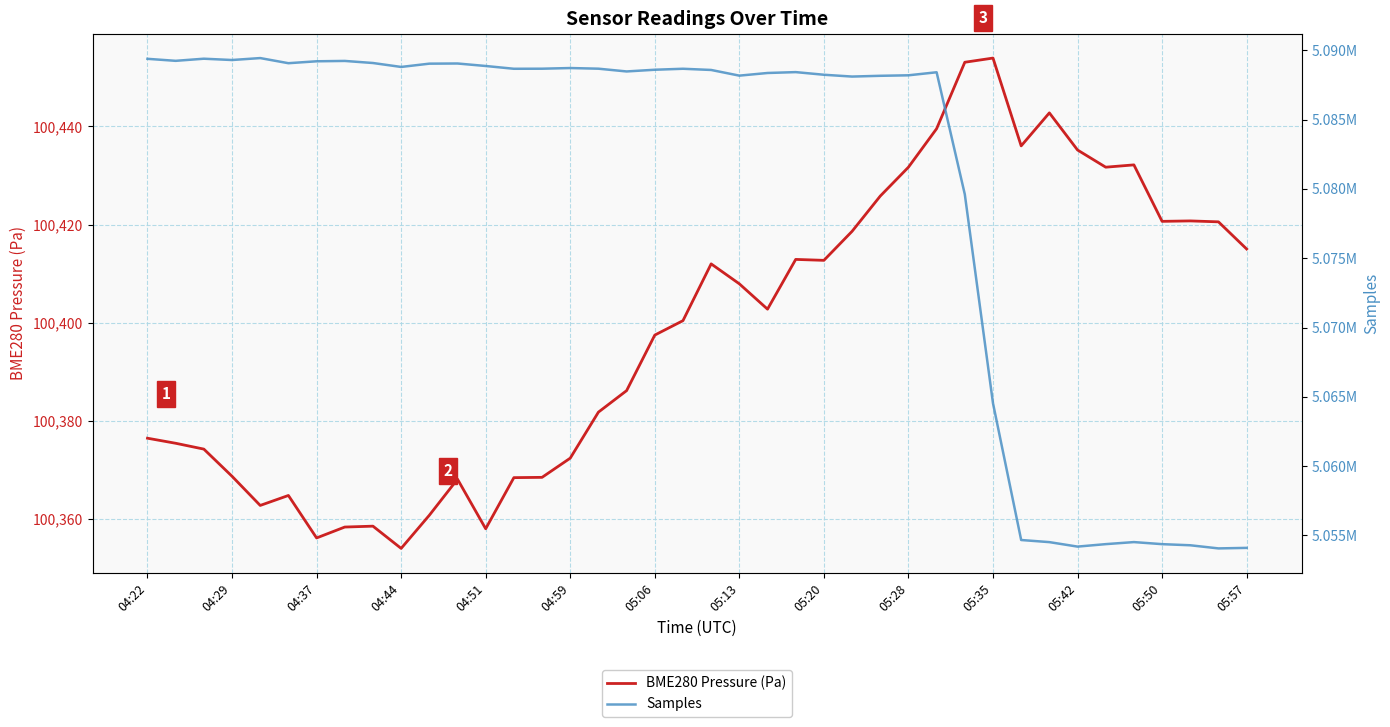

True or false: Samples has a value of 6633866.6 at 26.

False